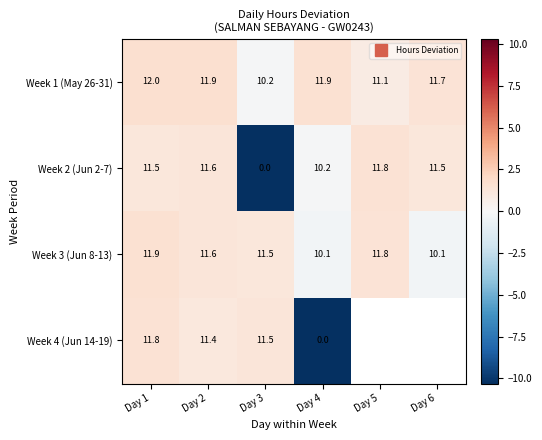

Which series has the widest spread of values?

Week 2 (Jun 2-7)